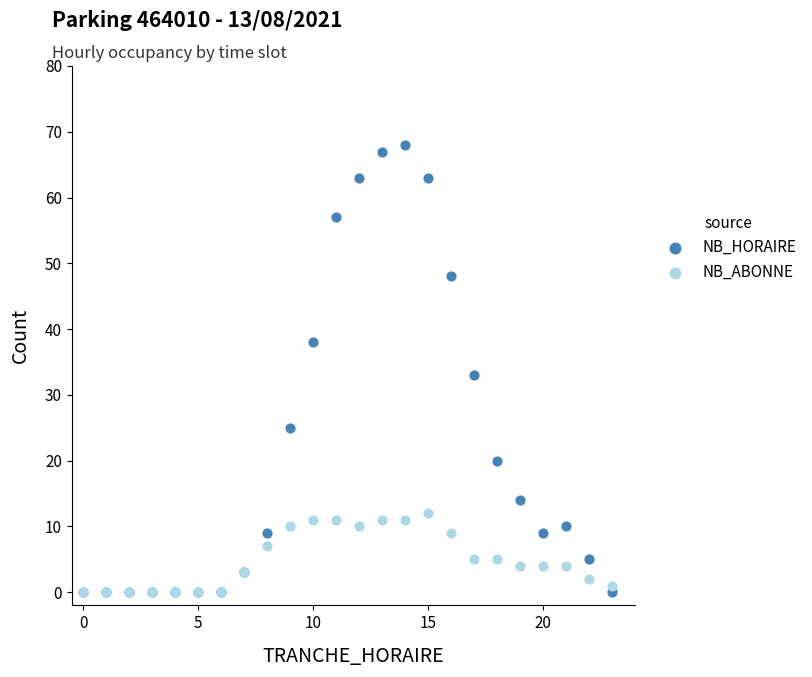

Which series reaches the maximum Y coordinate?

NB_HORAIRE